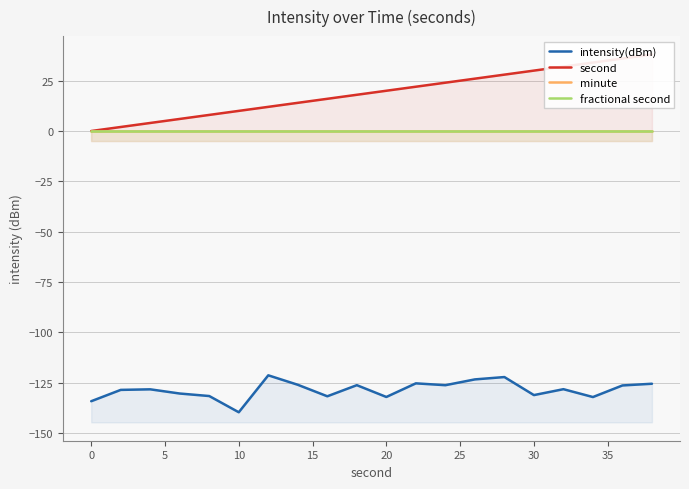

List the series in order of their peak value, highest first.

second, minute, fractional second, intensity(dBm)